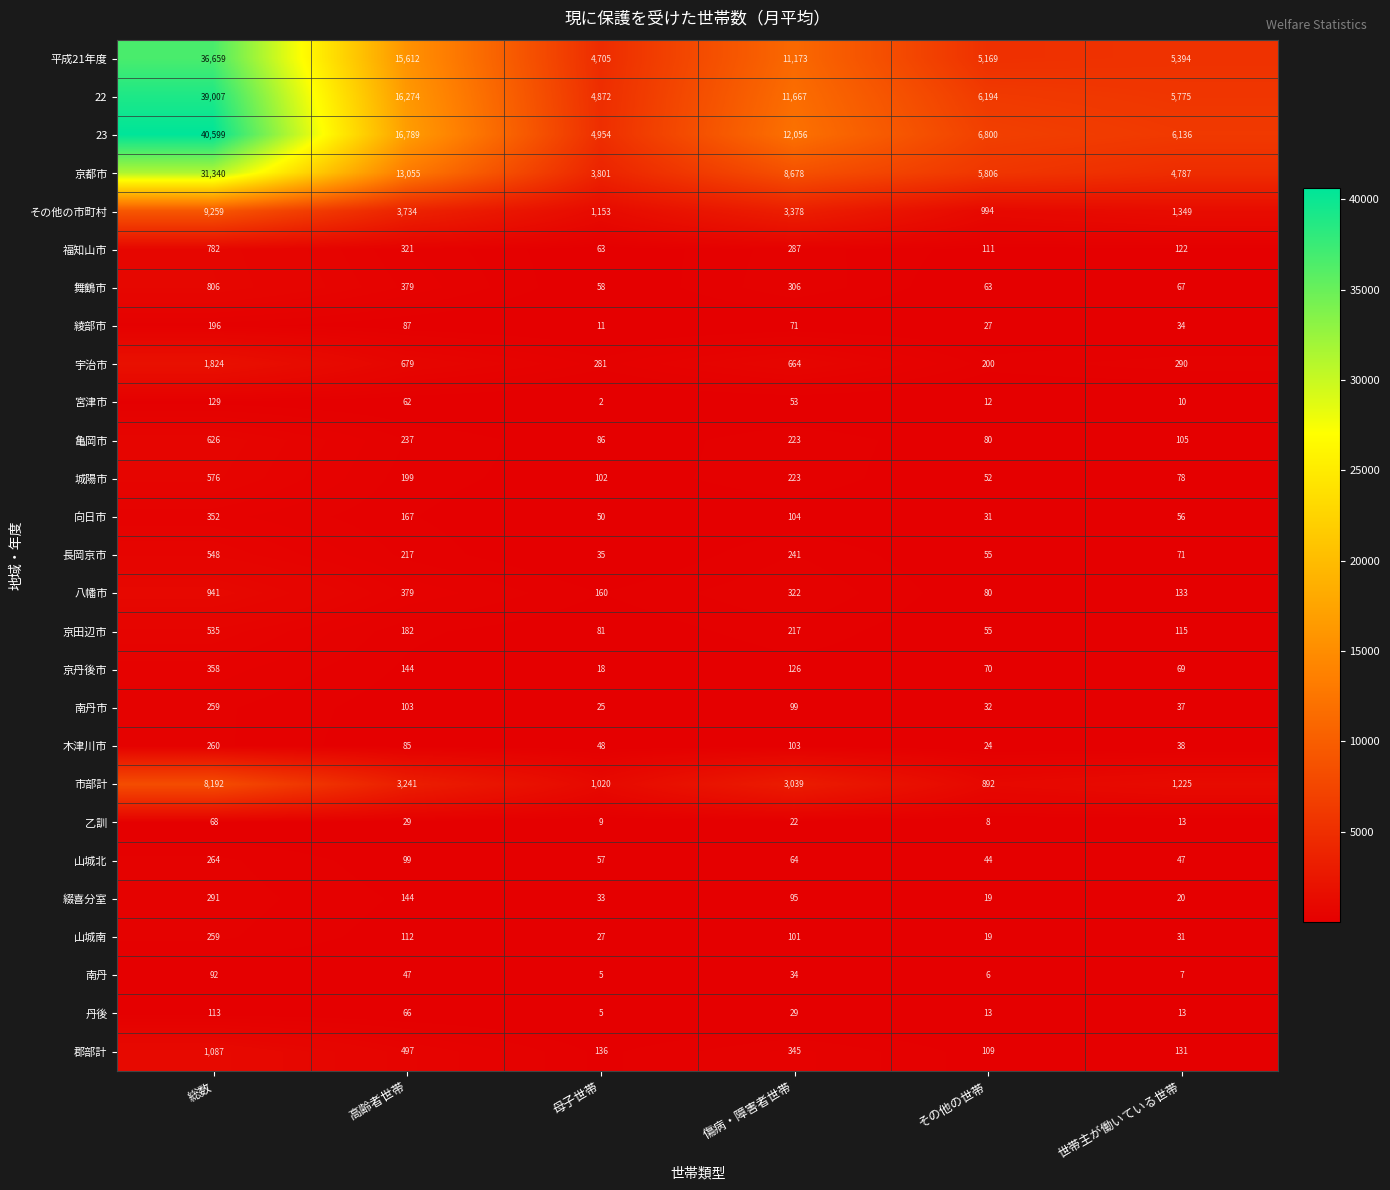

What is the difference between the highest and lowest values at 傷病・障害者世帯?

12034